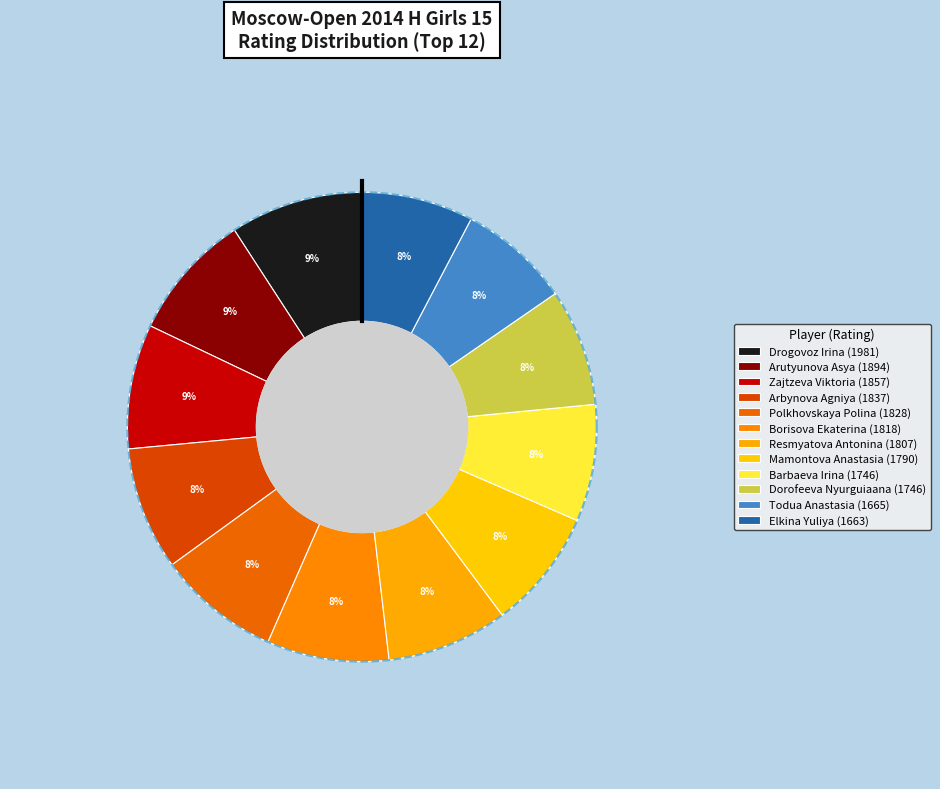

What is the largest slice in the pie chart?

Drogovoz Irina